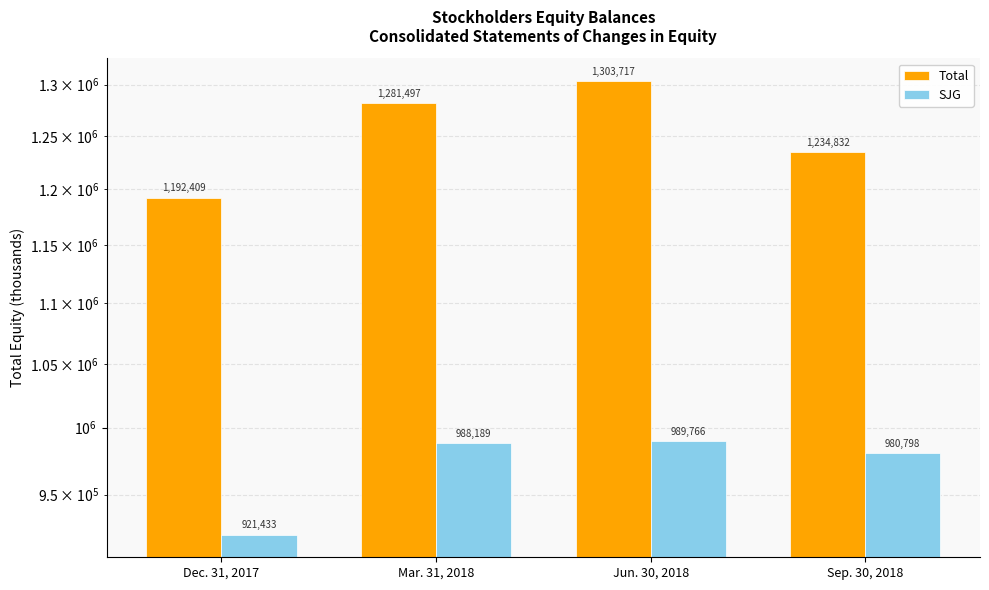

What is the label of the 4th bar from the left?

Sep. 30, 2018